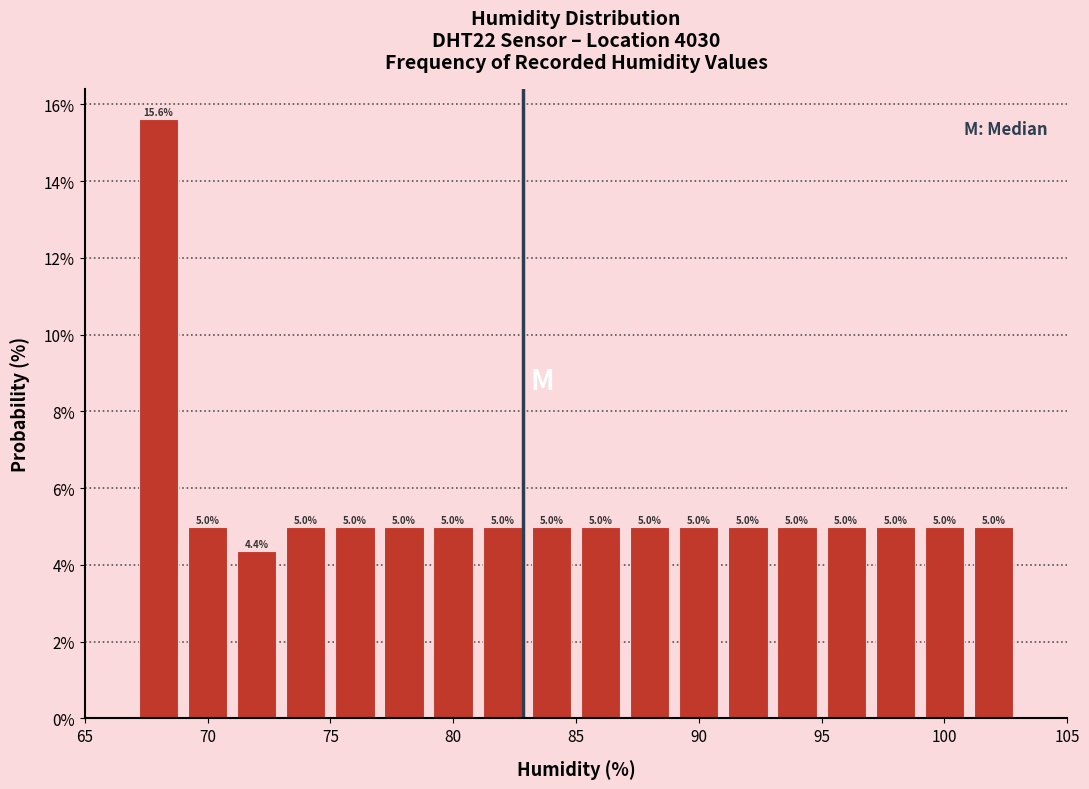

Which range on the x-axis has the tallest bar?

67 to 69